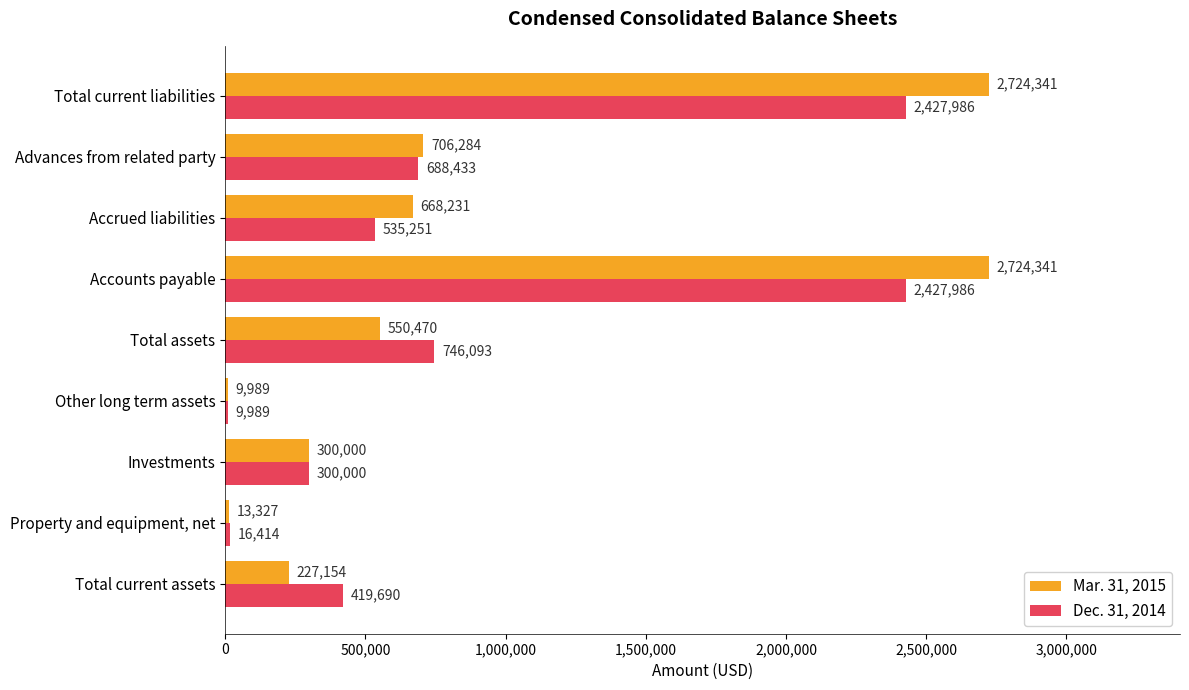

True or false: Mar. 31, 2015 has a value of 9989 at Other long term assets.

True